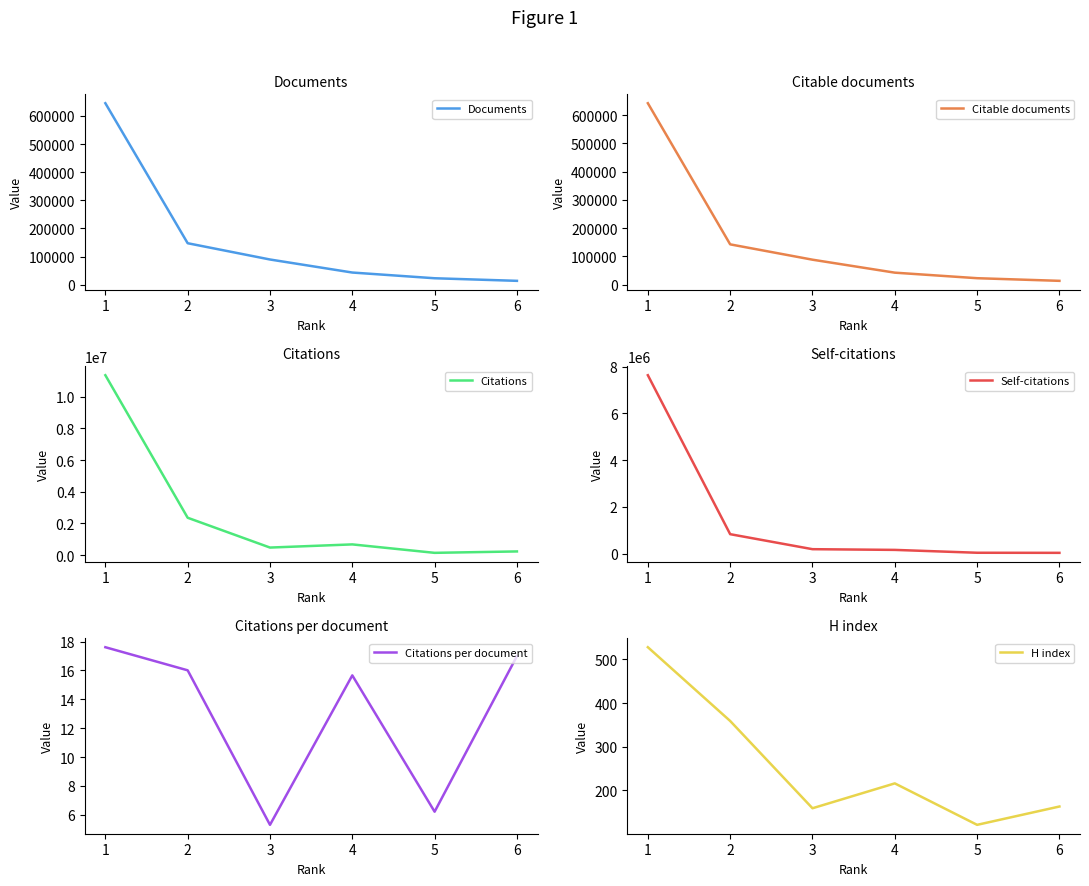

Which category has the highest value across all series?

1